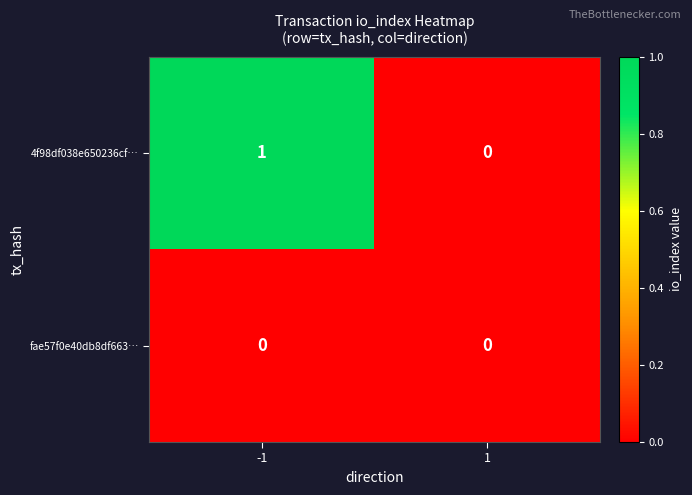

Reading left to right, transcribe all the data shown in this chart.

4f98df038e650236cf…: 1	0
fae57f0e40db8df663…: 0	0